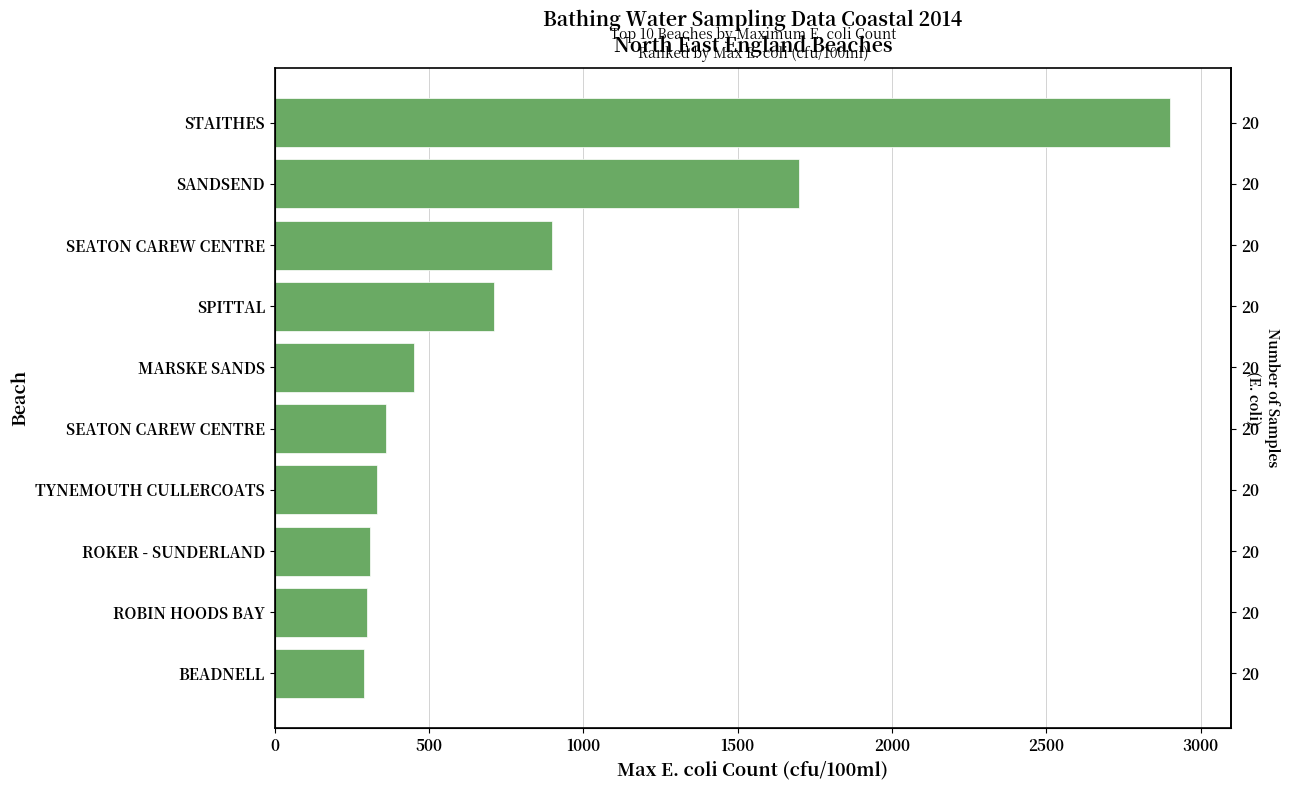

How many categories are shown in the chart?

10